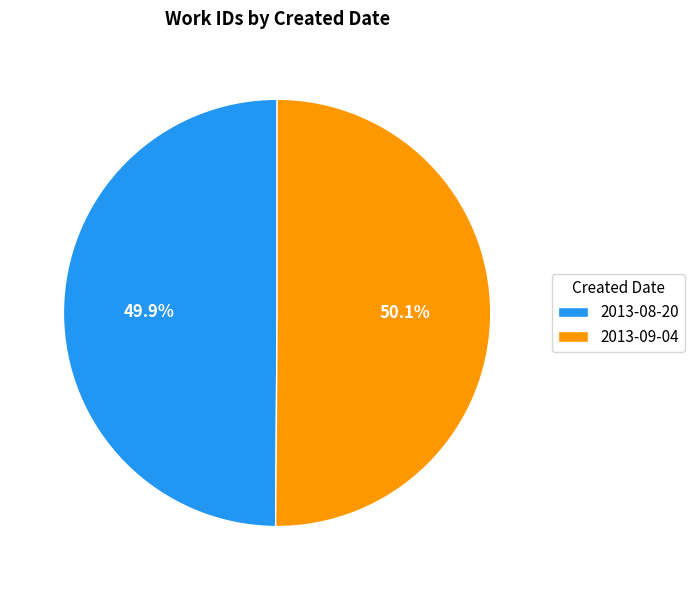

Is there a majority slice in this chart?

Yes